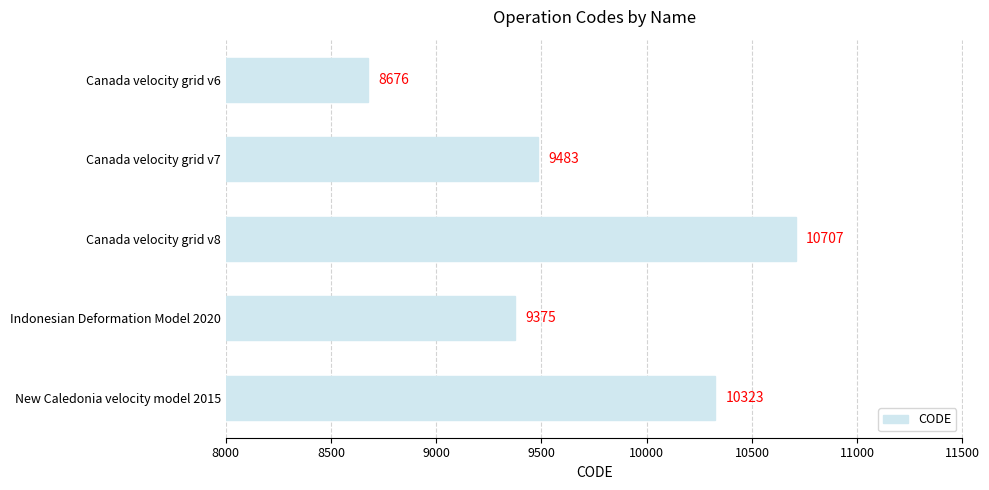

The chart shows a value of 9483 at Canada velocity grid v7. True or false?

True